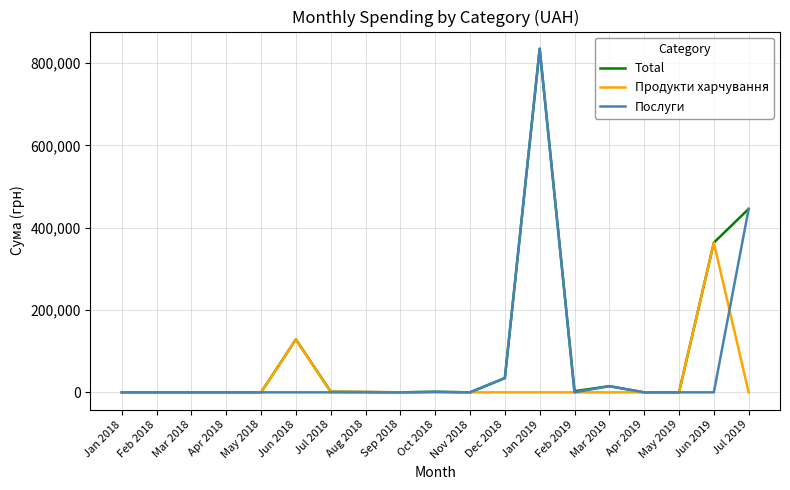

What is the maximum value for Total?

835170.6